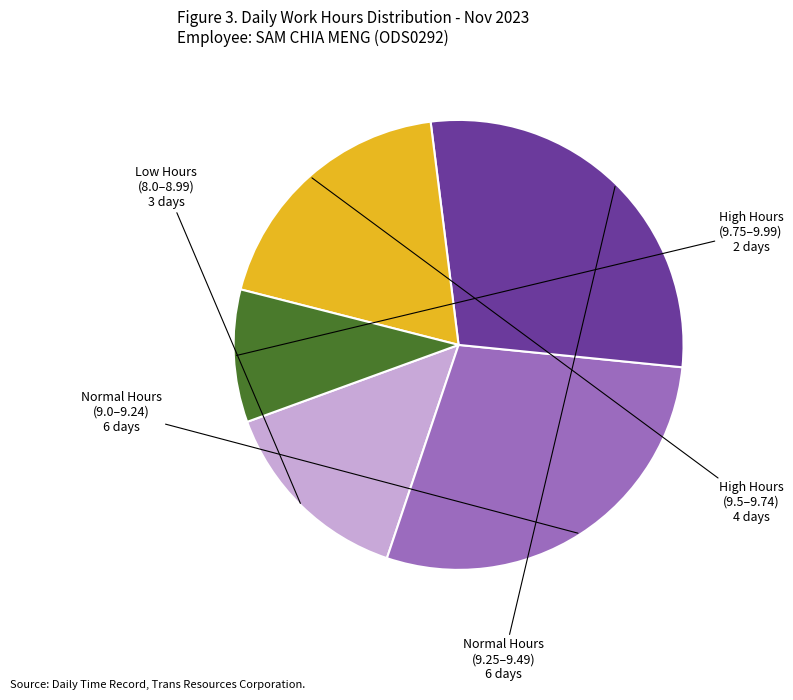

Is there a majority slice in this chart?

No